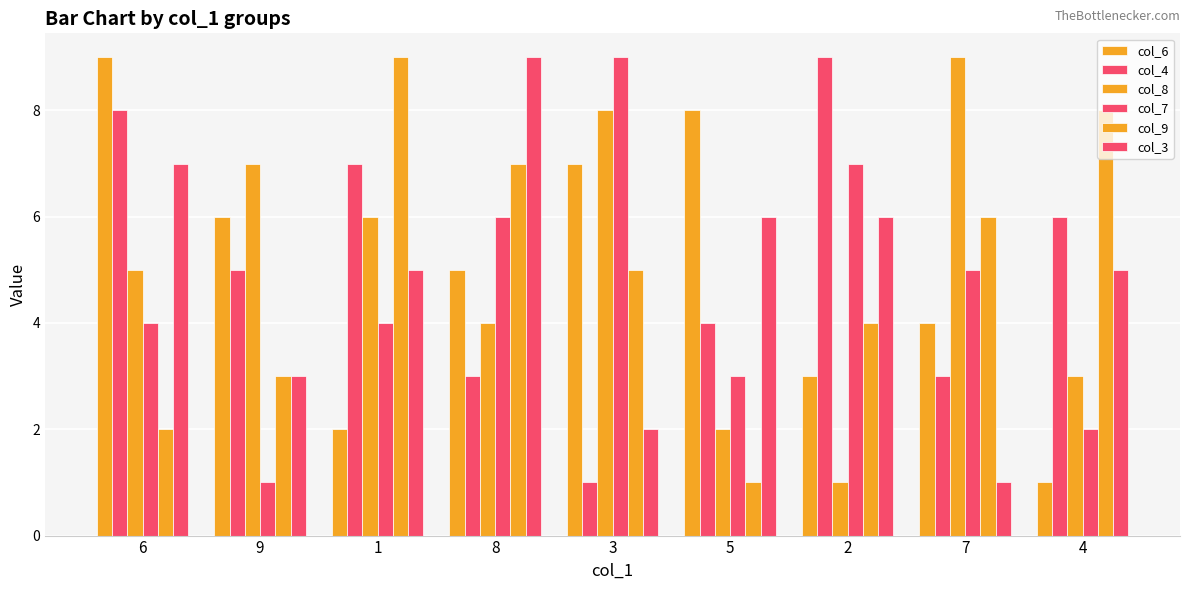

How many data points in col_4 are less than 5?

4